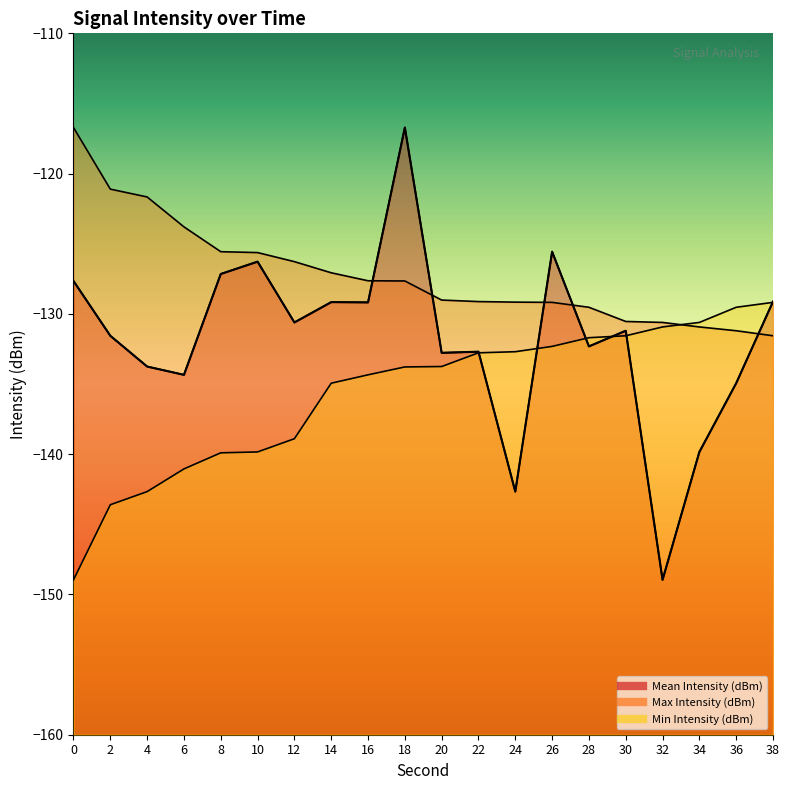

Is the value of Min Intensity (dBm) at 4 greater than the value of Max Intensity (dBm) at 18?

No